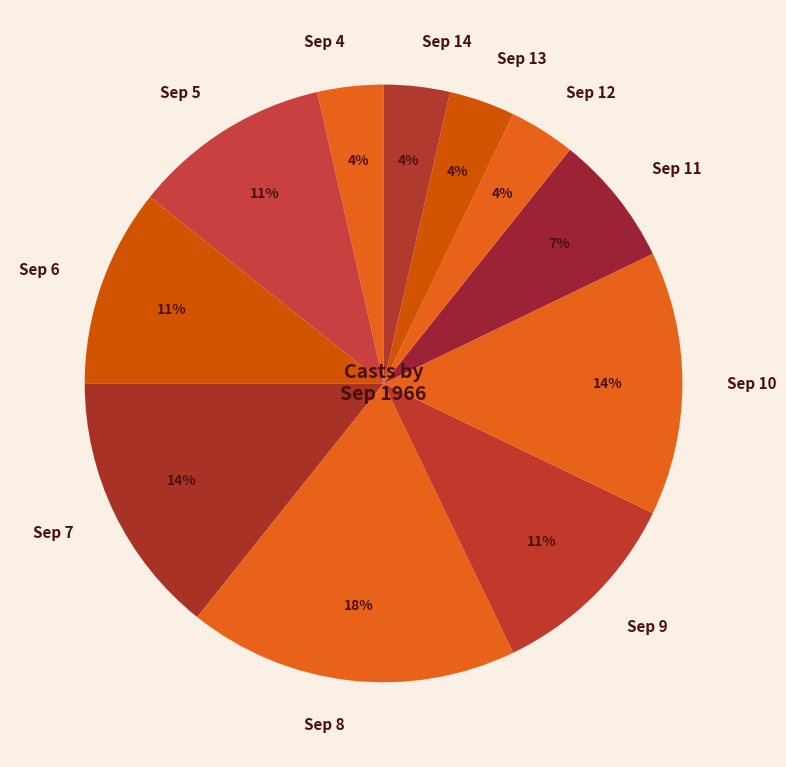

Count the number of slices in the pie.

11